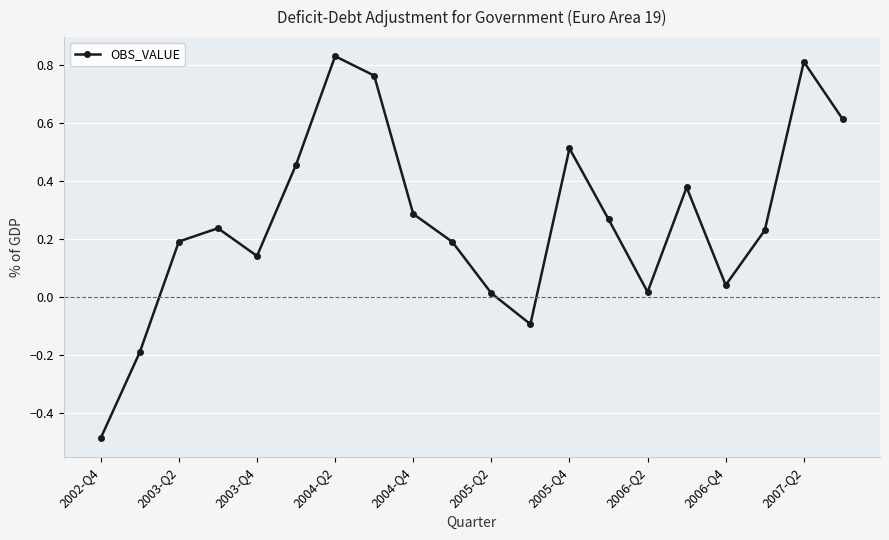

How many interior local peaks (higher than both neighbors) does the data have?

5